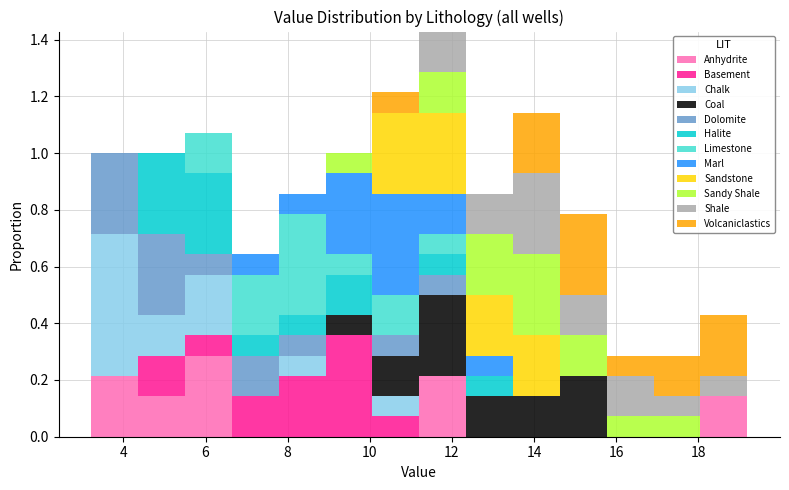

Reading left to right, list every stacked bar in this chart as the range it spans on the x-axis followed by its total height. Neither the bar edges nor the heights are printed on the chart, so give them approximately, as read against the axes.

3.2 to 4.4: 1.00
4.4 to 5.6: 1.00
5.6 to 6.6: 1.08
6.6 to 7.8: 0.64
7.8 to 9.0: 0.86
9.0 to 10.0: 1.00
10.0 to 11.2: 1.22
11.2 to 12.4: 1.42
12.4 to 13.4: 0.86
13.4 to 14.6: 1.14
14.6 to 15.8: 0.78
15.8 to 17.0: 0.28
17.0 to 18.0: 0.28
18.0 to 19.2: 0.42